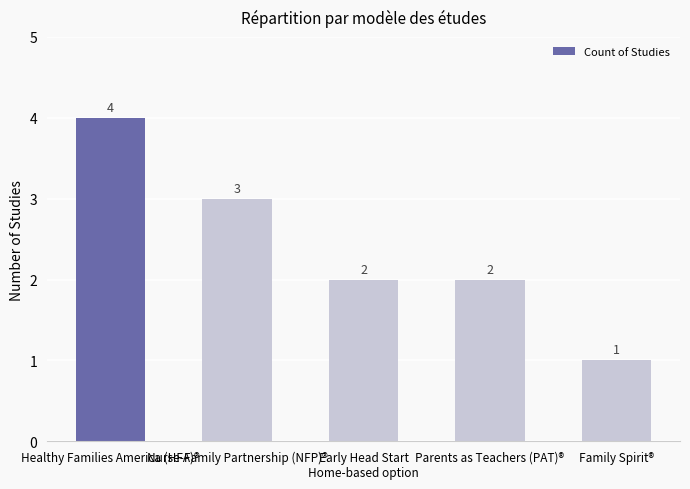

What position from the right is Healthy Families America (HFA)®?

5